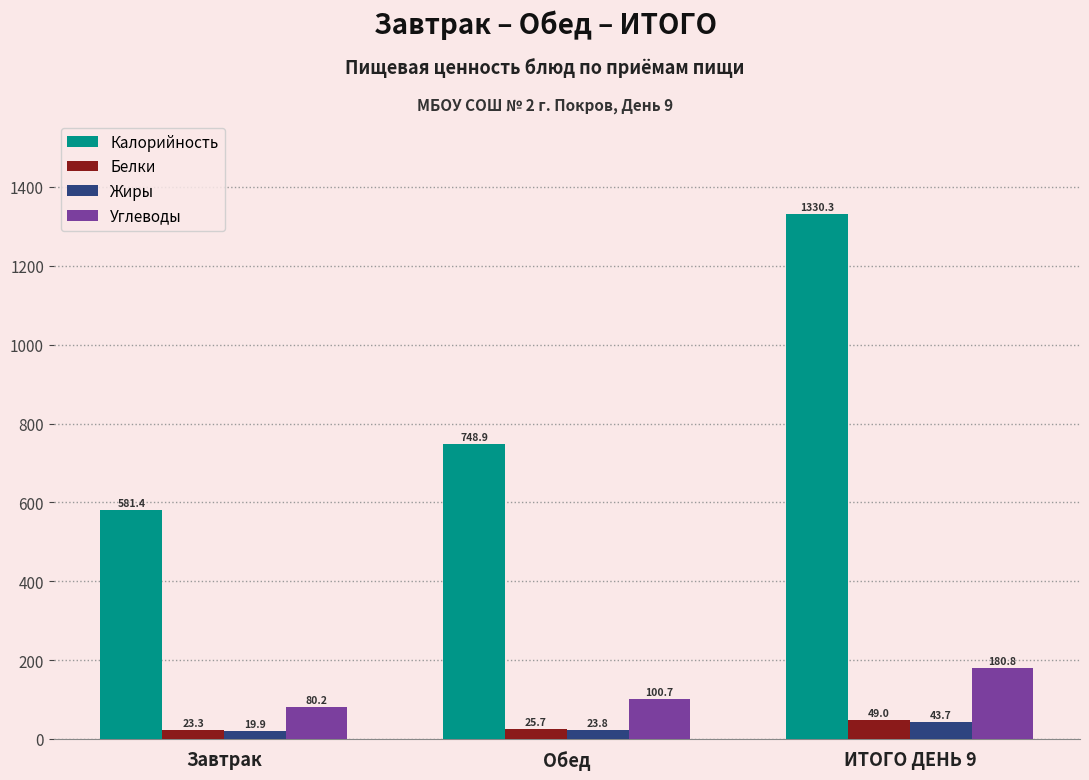

At which category is the sum across all series the highest?

ИТОГО ДЕНЬ 9